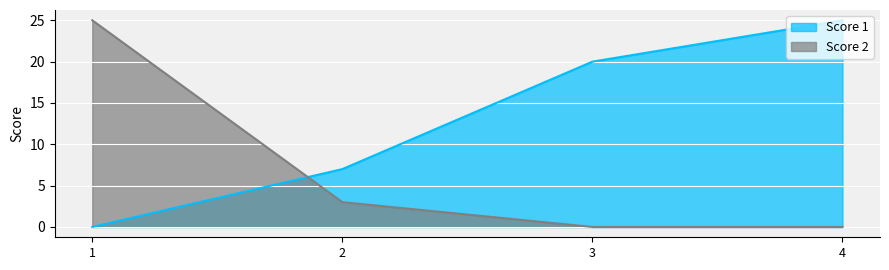

Between 3 and 4, which series saw the biggest shift?

Score 1